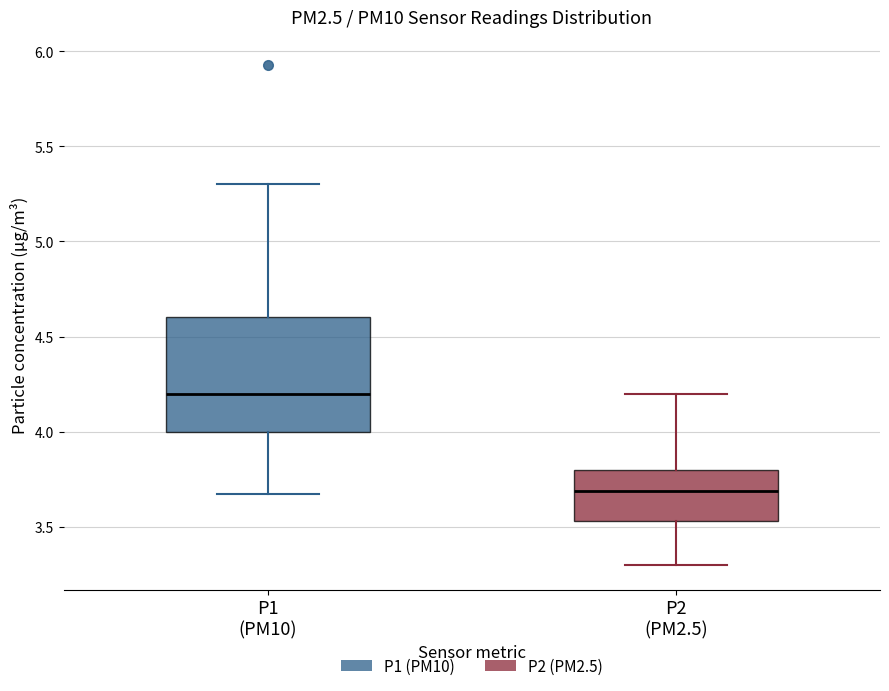

Which box has the highest median line?

P1 (PM10)